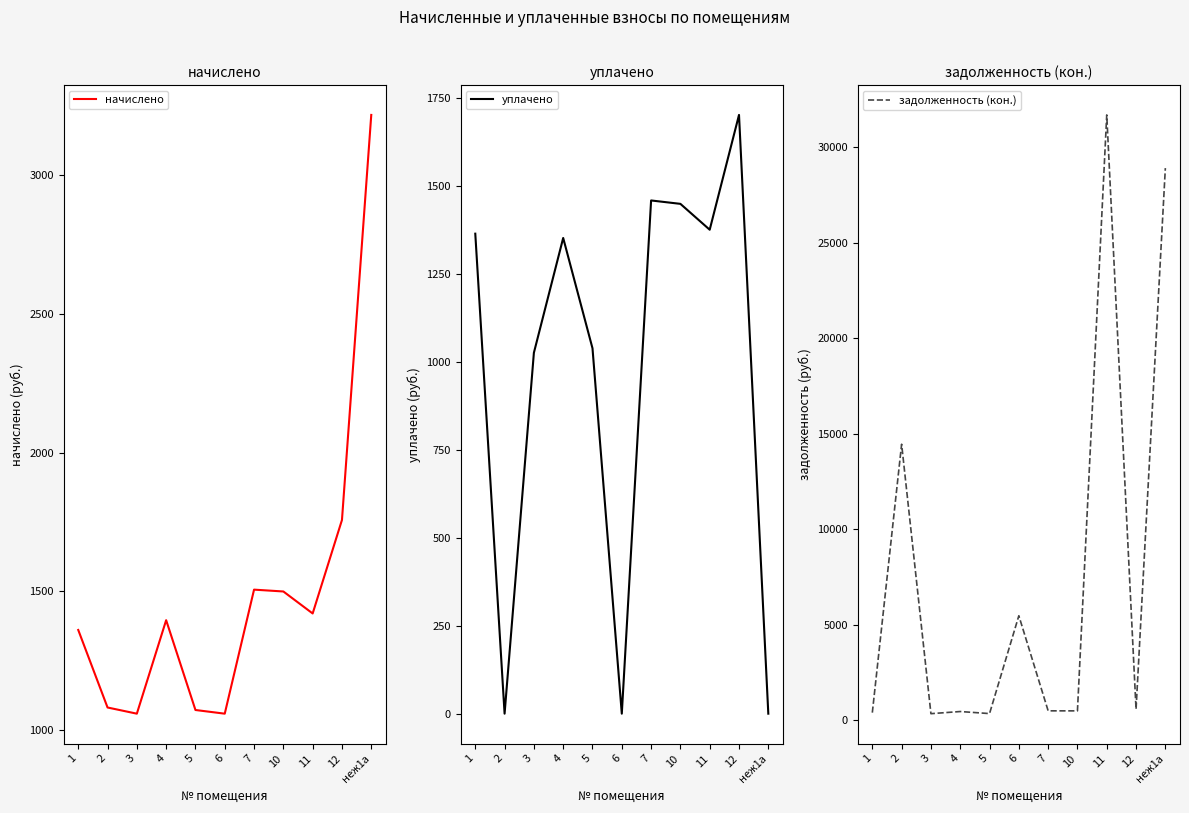

The value of уплачено at 4 is 1928.5. True or false?

False